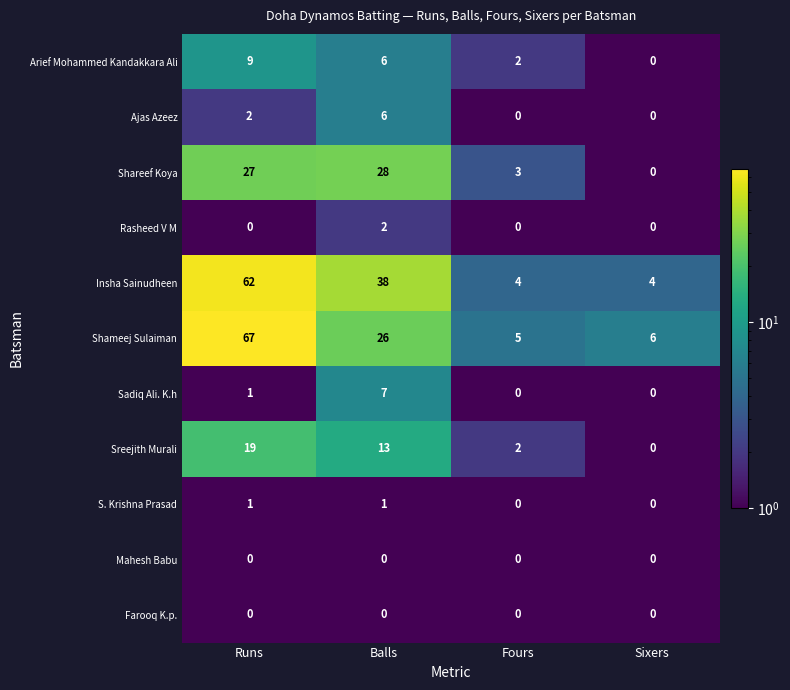

Rank the categories by Arief Mohammed Kandakkara Ali value from lowest to highest.

Sixers, Fours, Balls, Runs